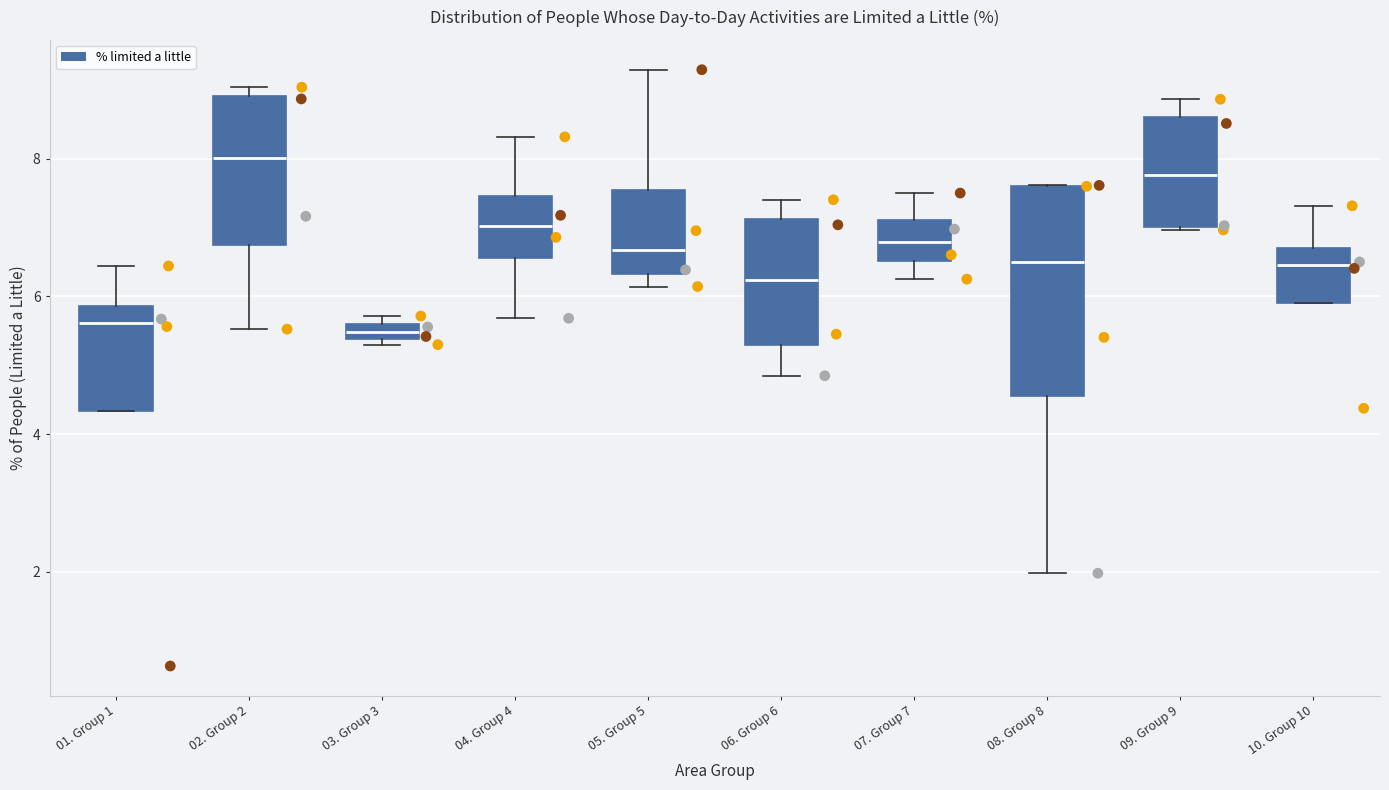

Where is the lower edge of the box for 01. Group 1 on the y-axis? The values are not printed on the chart, so give them approximately, as read against the axis.

4.4